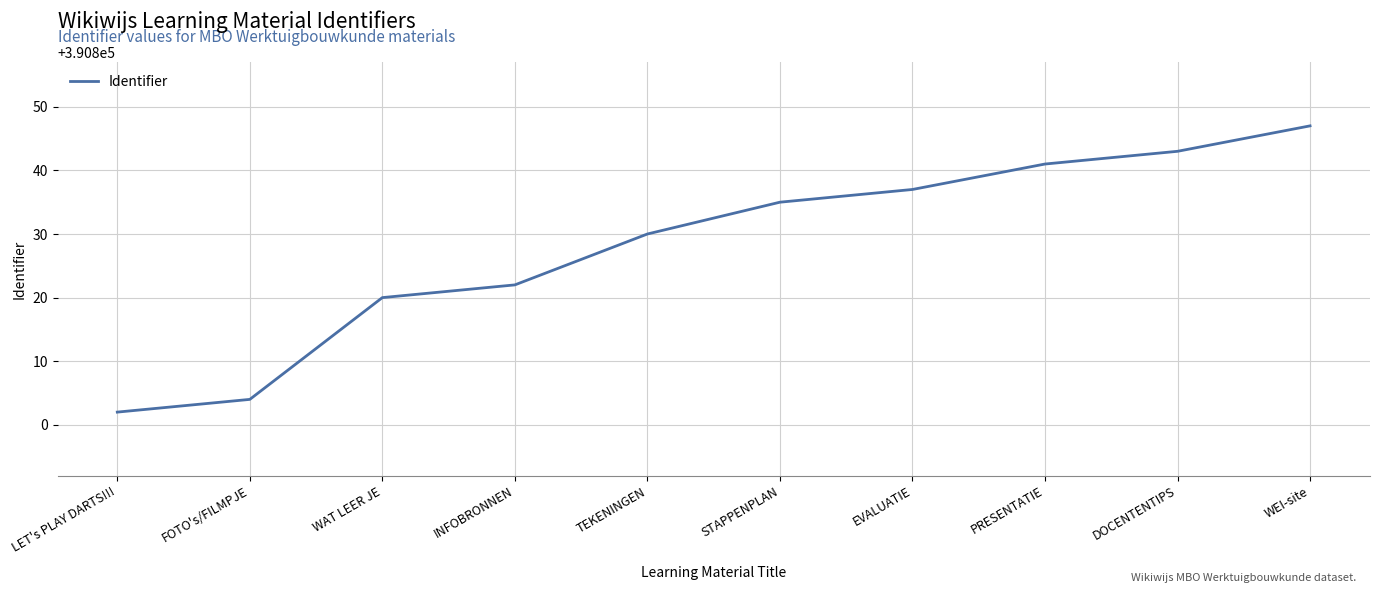

What value does the data have at FOTO's/FILMPJE?

390804